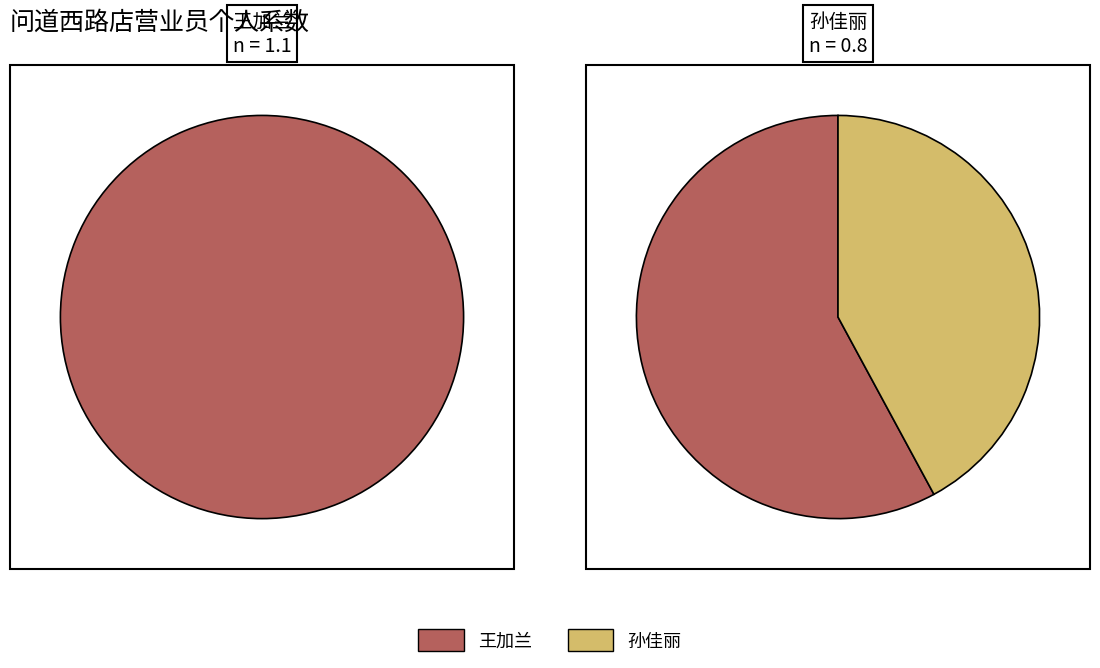

Which slice is the smallest?

孙佳丽